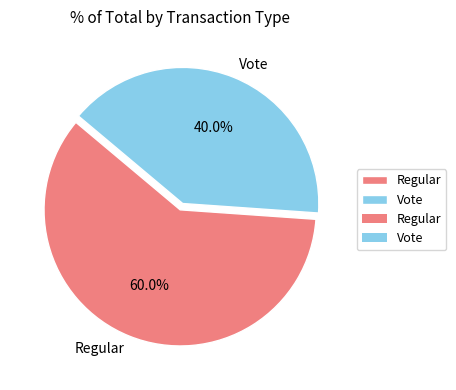

The Regular slice represents 60% of the pie. True or false?

True